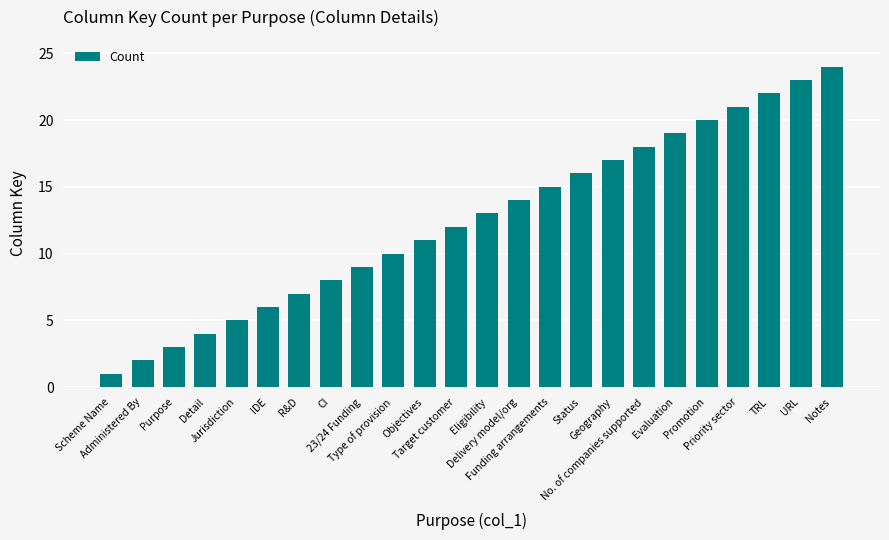

What is the change in value from Detail to Geography?

+13